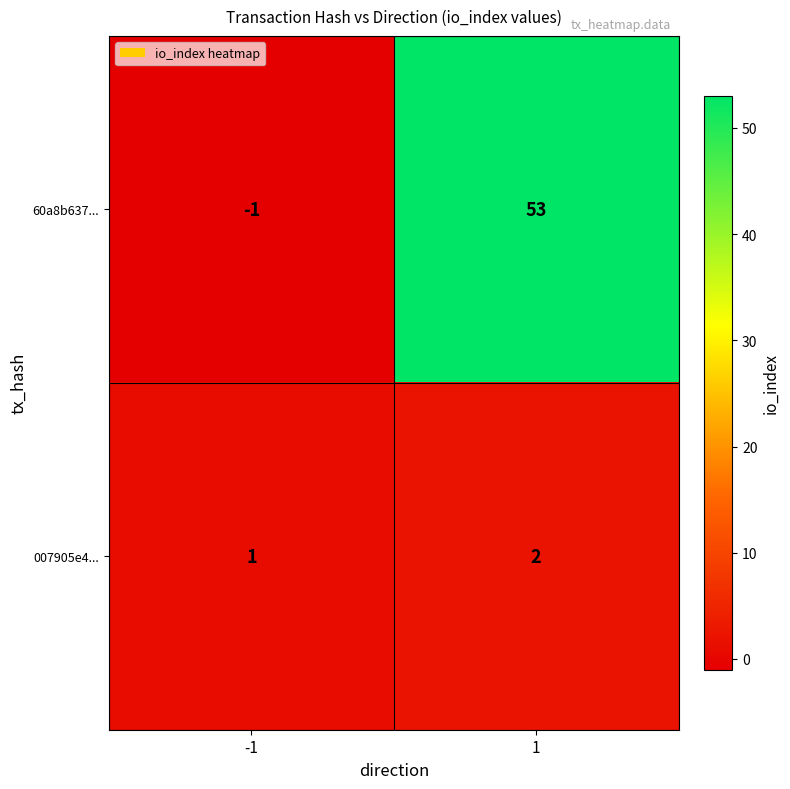

Reading right to left, list all the values displayed in this chart.

60a8b637...: 53	-1
007905e4...: 2	1